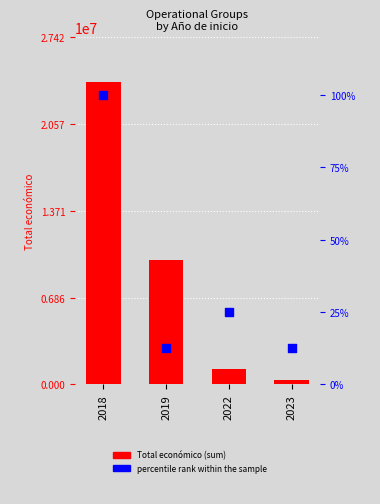

Is the value of percentile rank within the sample at 2022 greater than the value of Total económico at 2019?

No